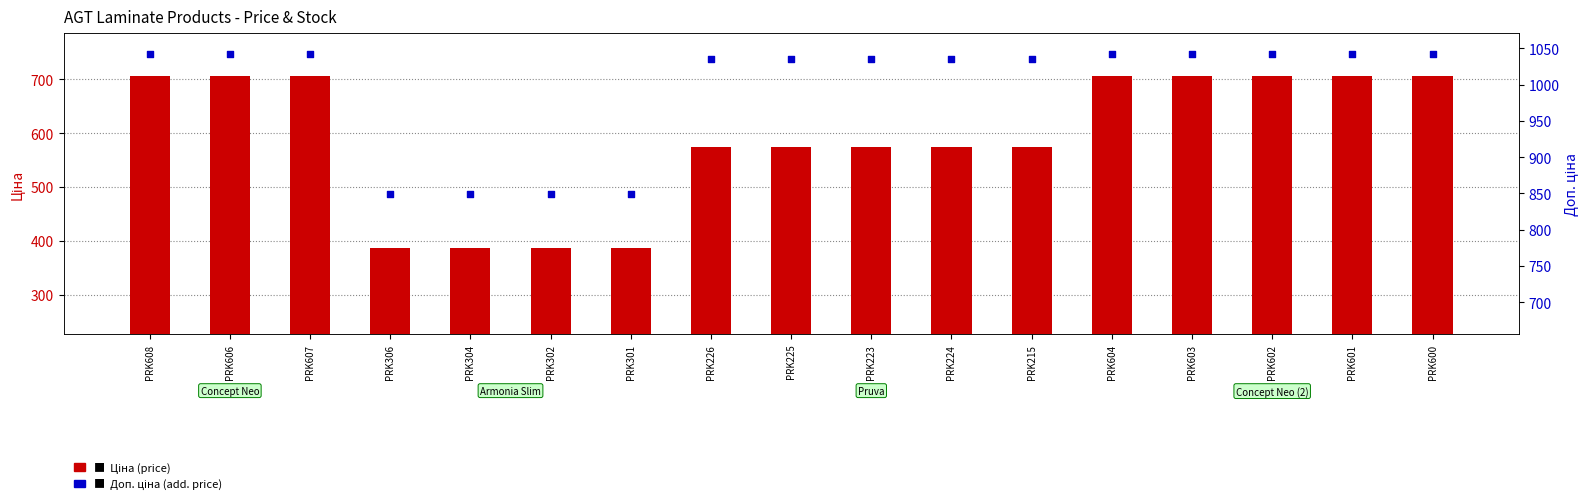

What is the total value across all series at PRK224?

1608.6